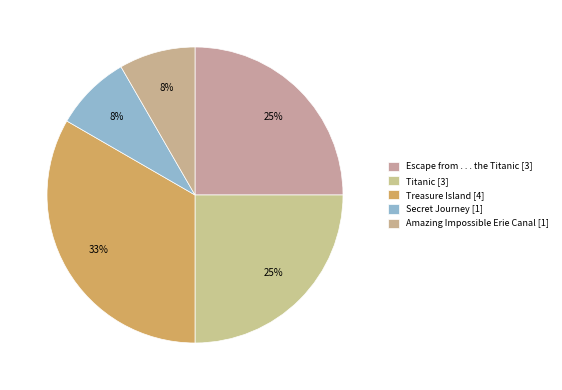

Does Treasure Island represent more than half of the total?

No